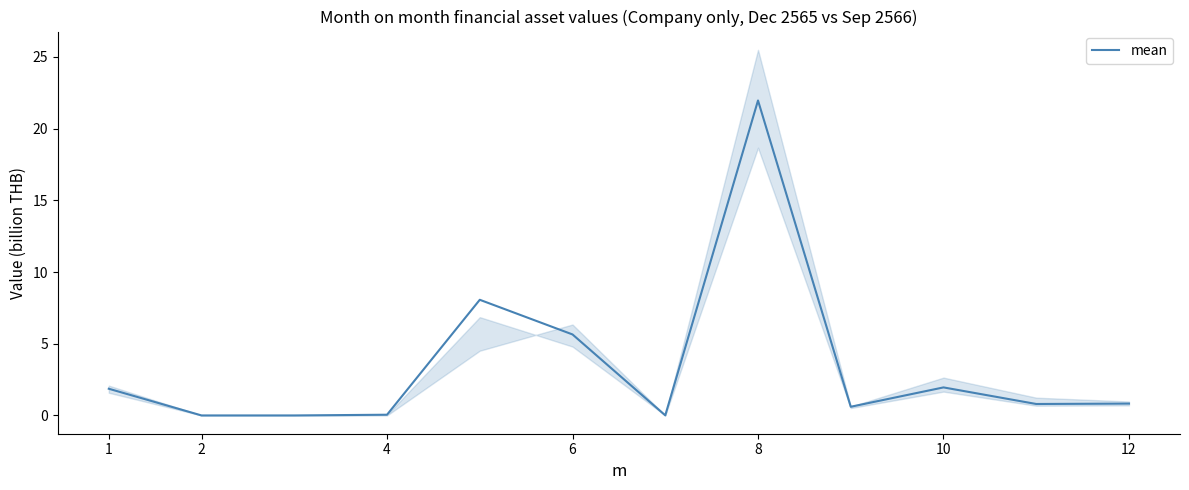

The mean series shows 22.0 at 8. True or false?

True